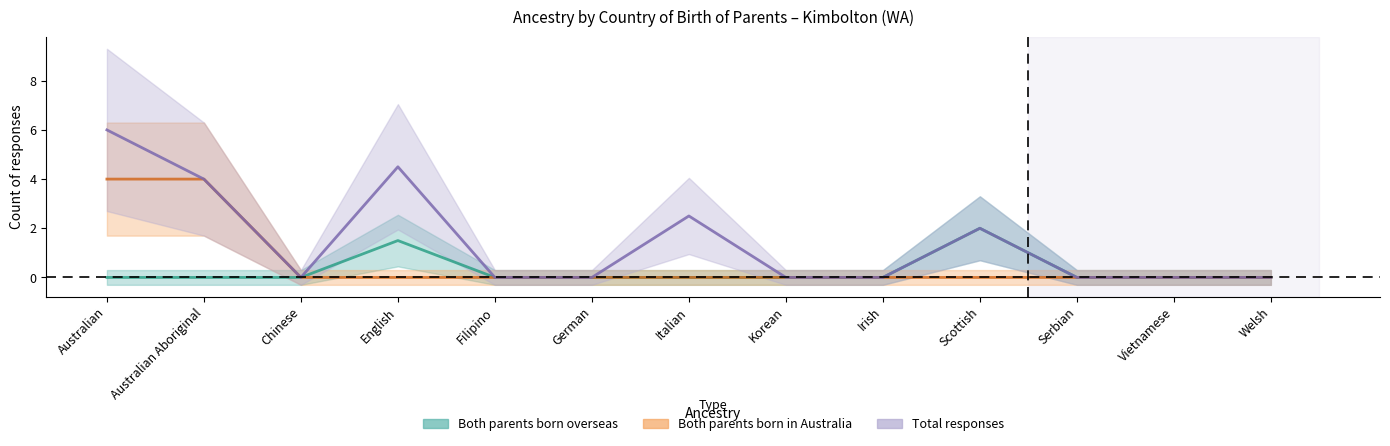

Which label corresponds to the smallest value in the chart?

Australian